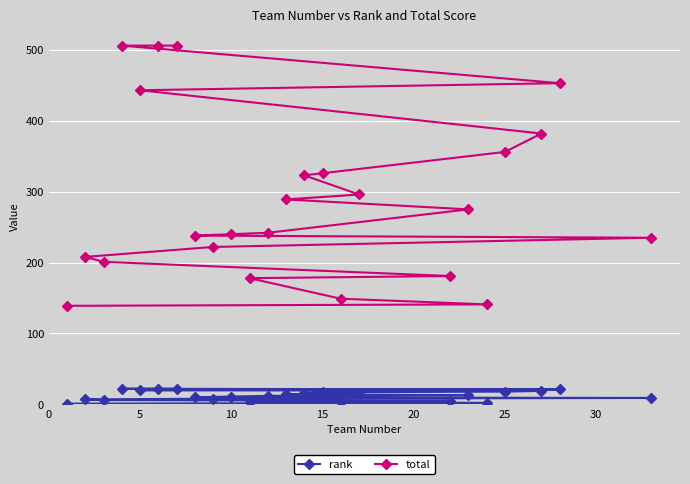

How many lines are shown in the chart?

2